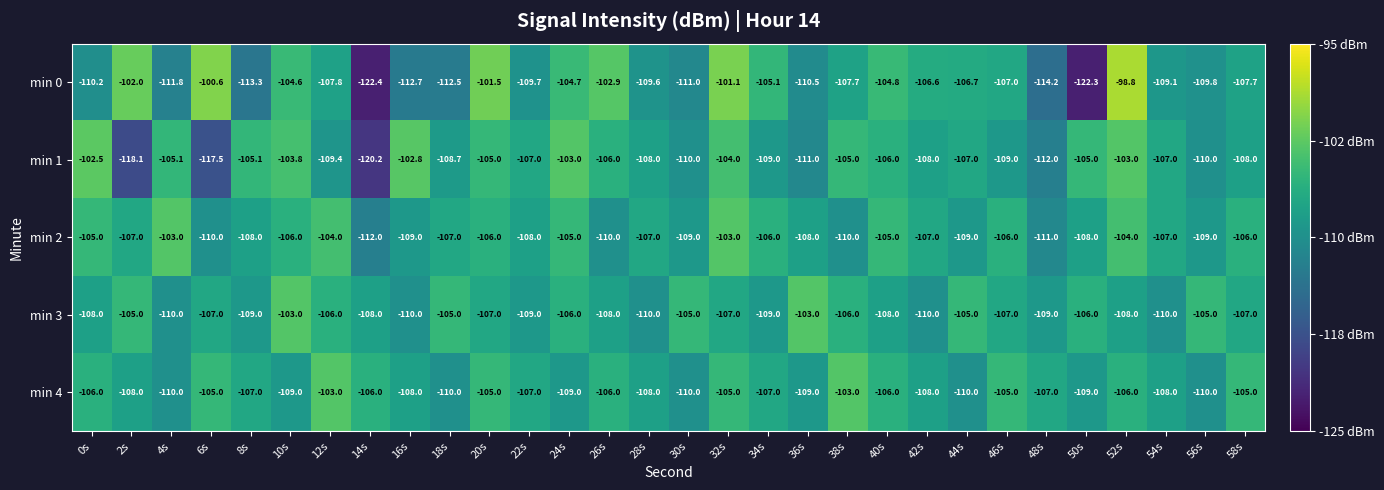

At how many categories does at least one series exceed -114?

30